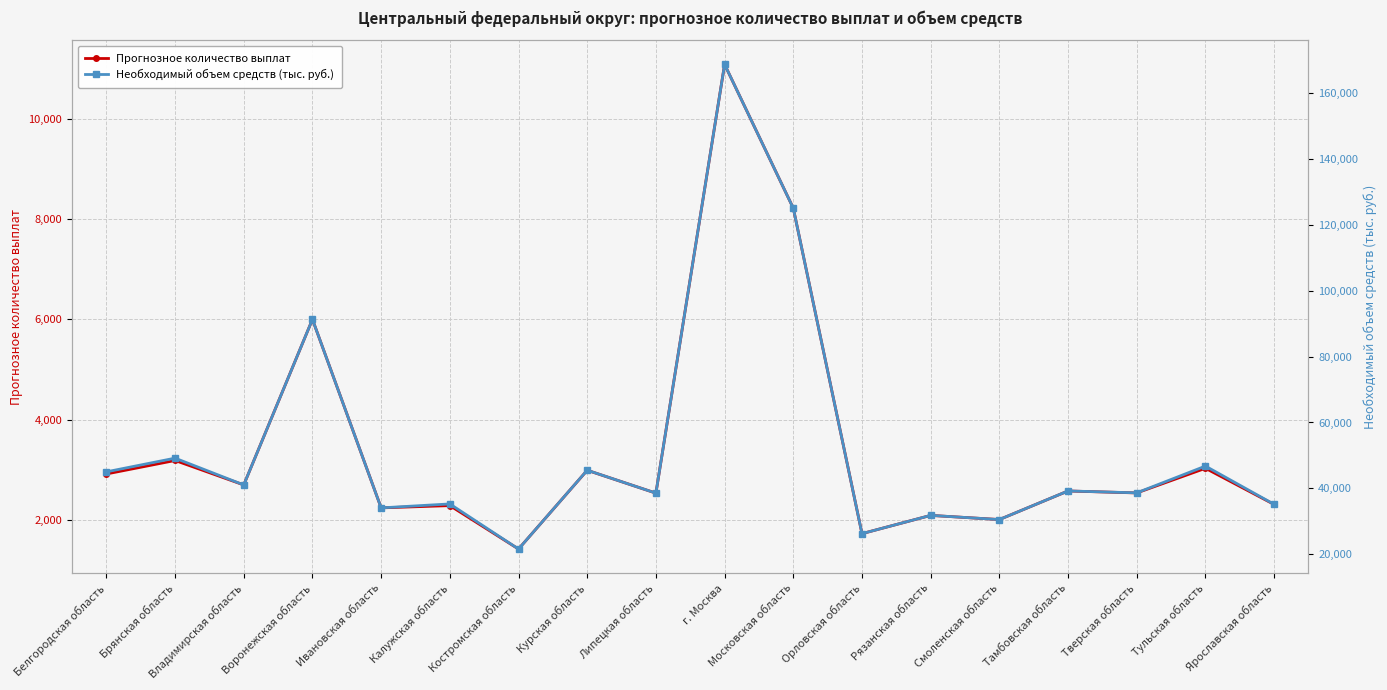

Which label corresponds to the smallest value in the chart?

Костромская область